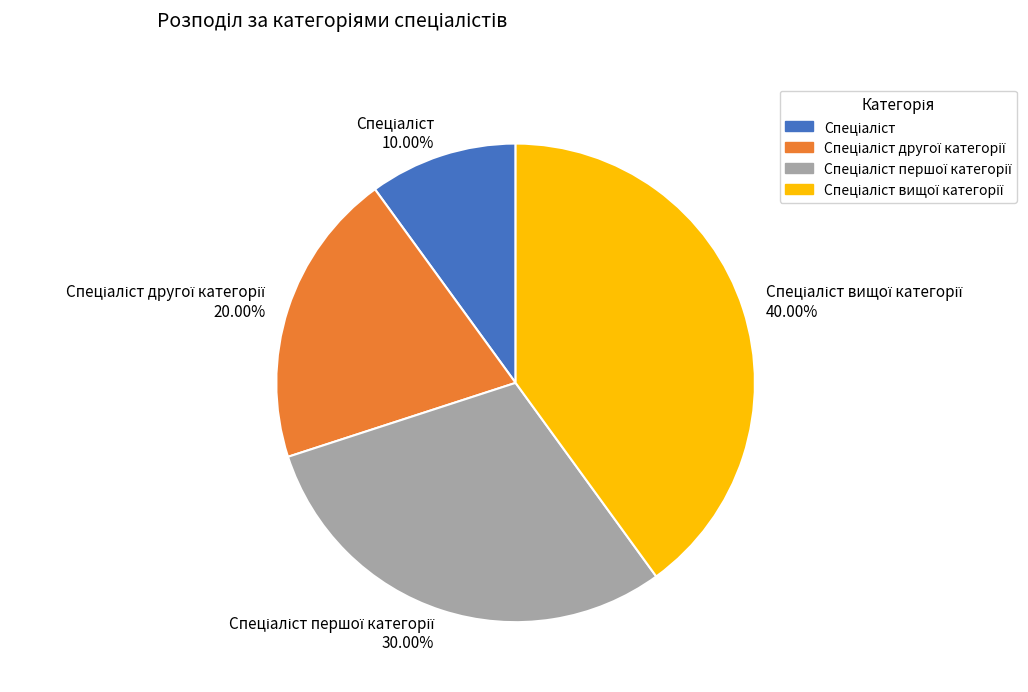

Is there a majority slice in this chart?

No